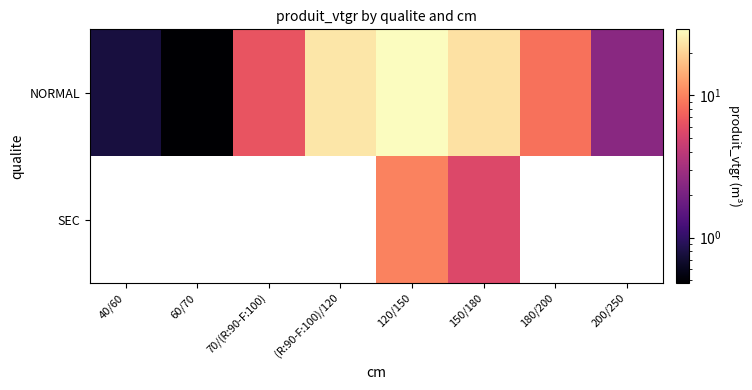

The SEC series shows 5.5 at 150/180. True or false?

True